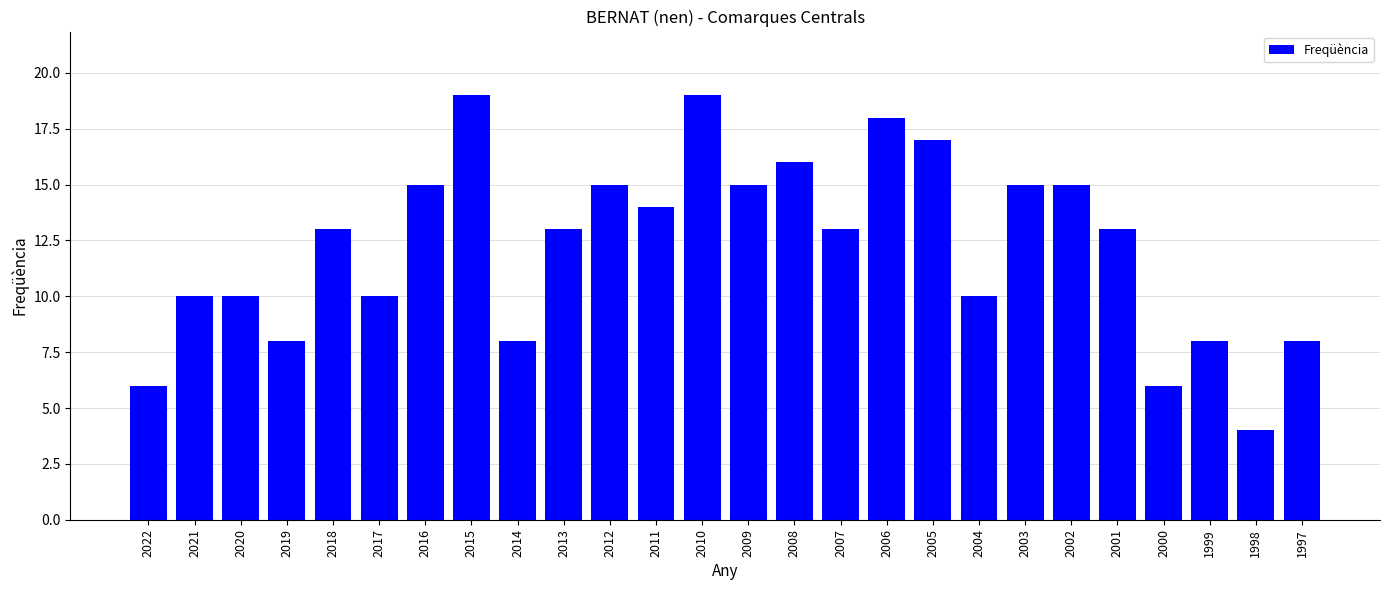

Is it true that the value at 2009 is 8?

False